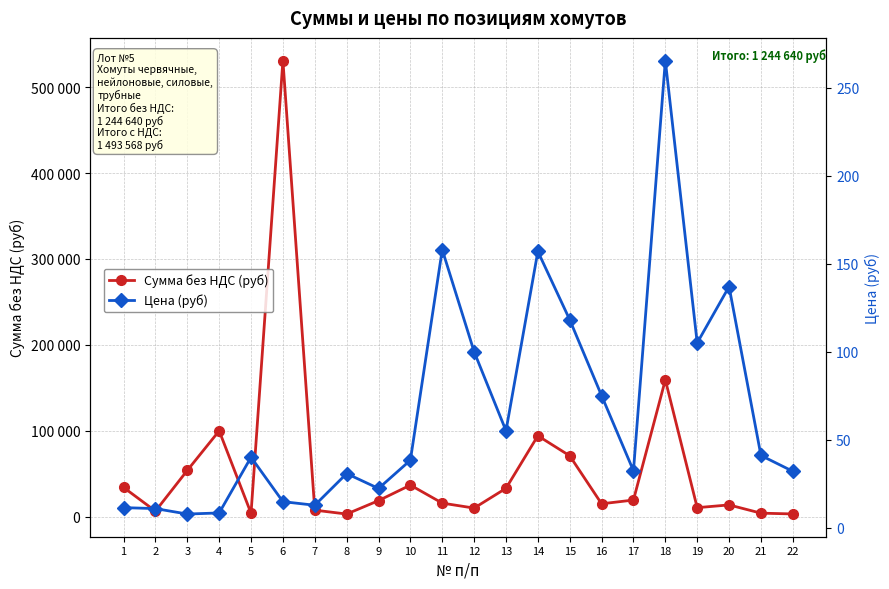

True or false: Цена (руб) and Сумма без НДС (руб) intersect in this chart.

False